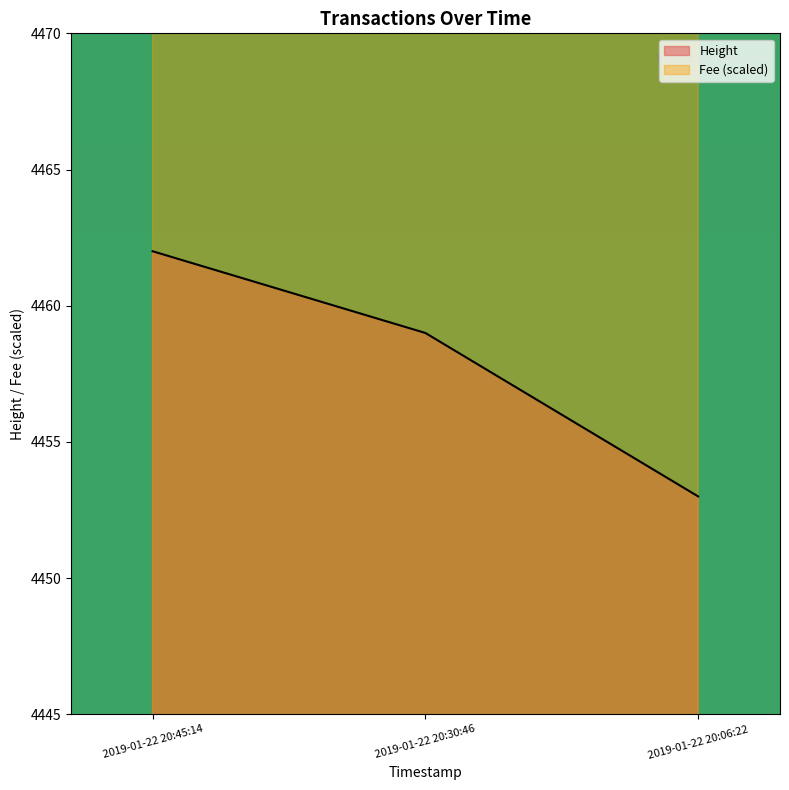

Reading left to right, what are all the values shown in this chart?

Fee: 2019-01-22 20:45:14=4486.8	2019-01-22 20:30:46=4666.8	2019-01-22 20:06:22=8305.1
Height: 2019-01-22 20:45:14=4462.0	2019-01-22 20:30:46=4459.0	2019-01-22 20:06:22=4453.0